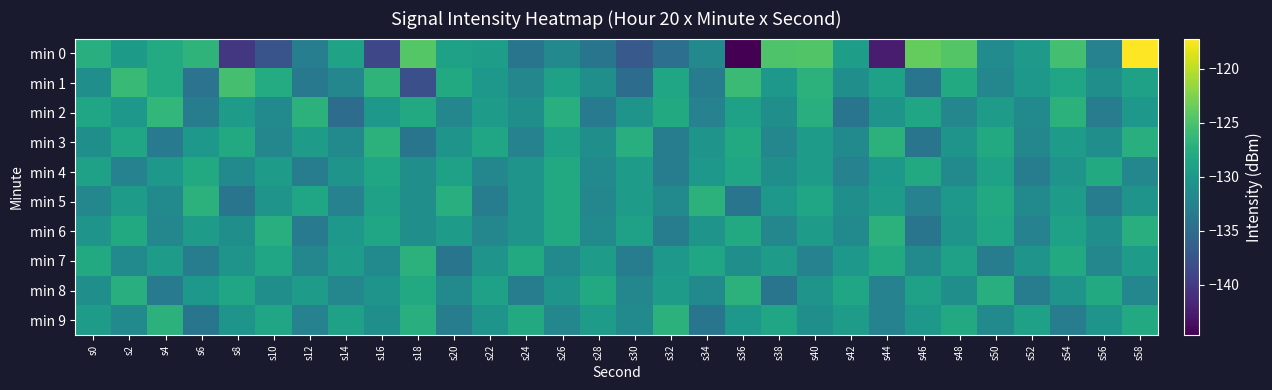

What is the total value across all series at s14?

-1310.8